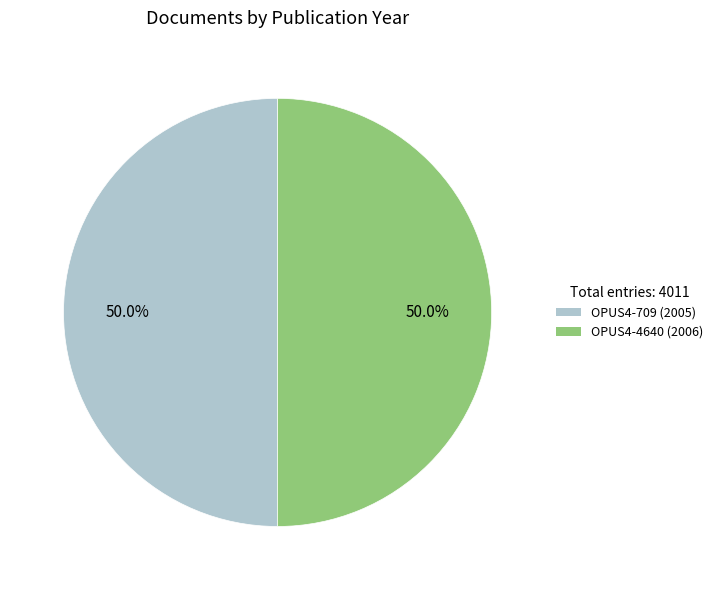

What is the ratio of the value at OPUS4-709 (2005) to the value at OPUS4-4640 (2006)?

1.0